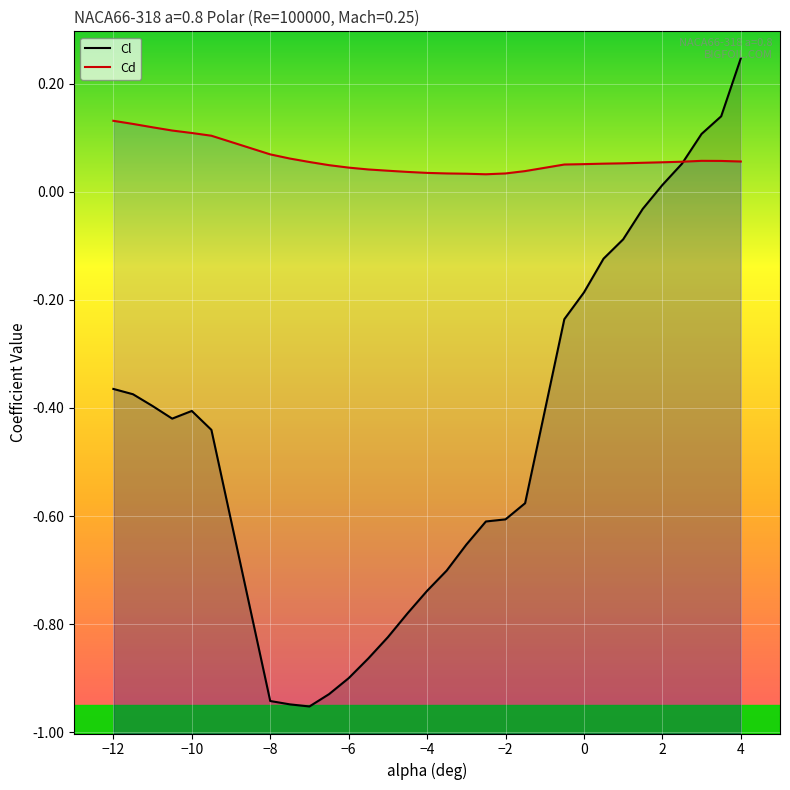

At how many categories does at least one series exceed 0?

30